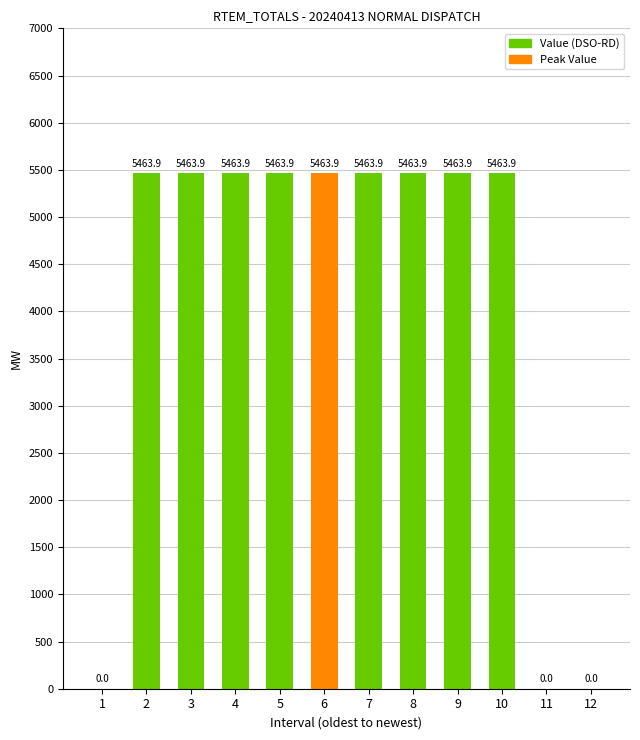

Count the number of values greater than 5463.

9